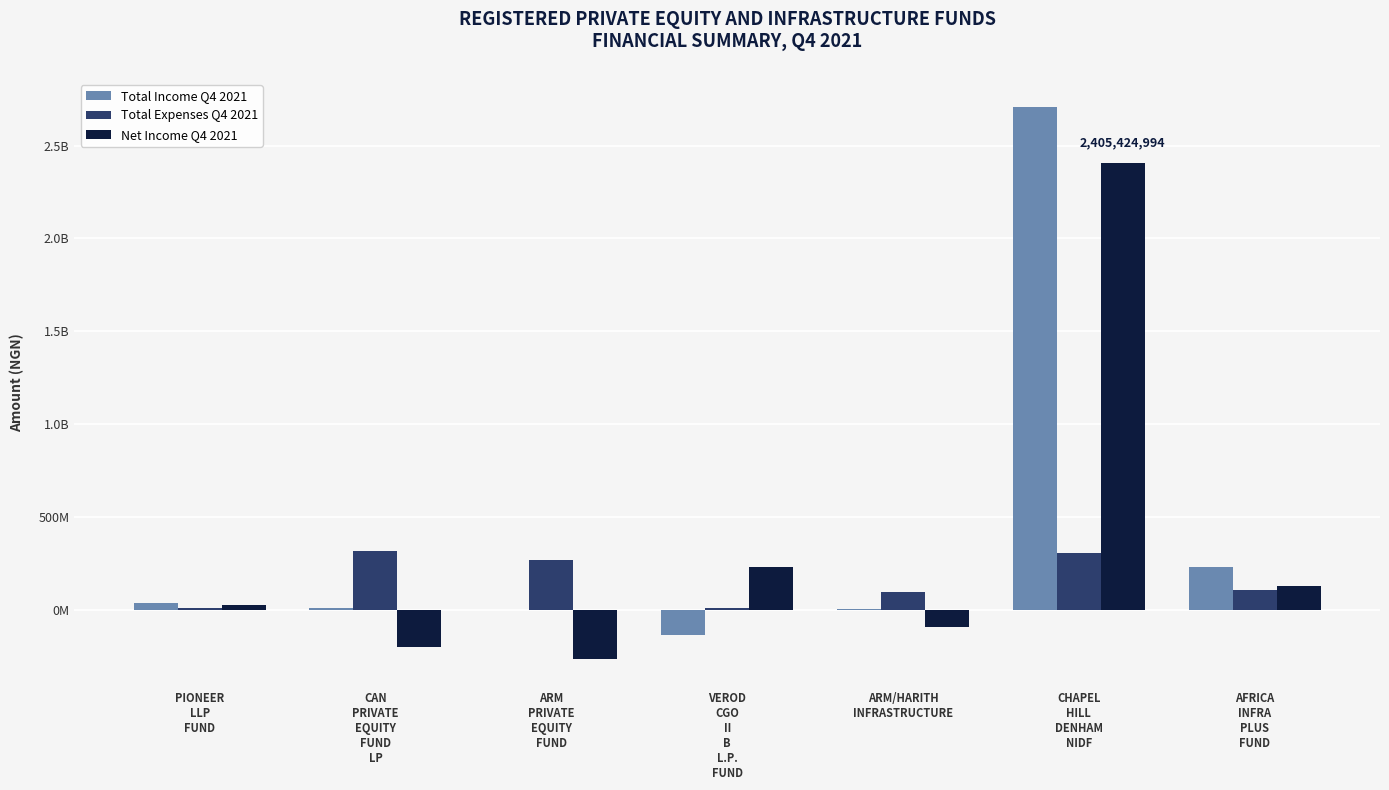

At which label is Net Income Q4 2021 closest to 1069260600?

VEROD
CGO
II
B
L.P.
FUND